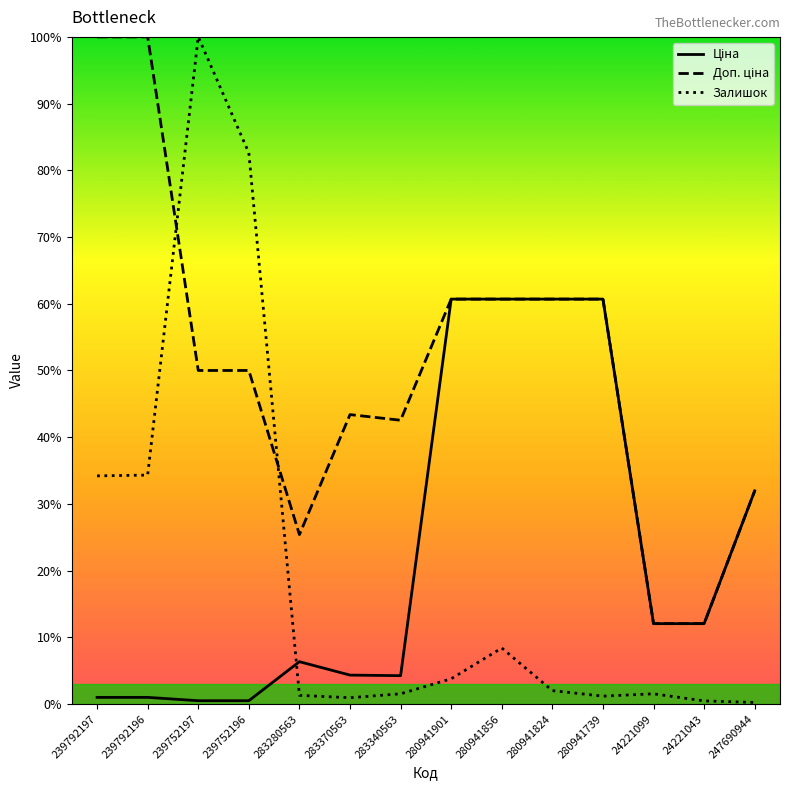

True or false: Доп. ціна and Ціна cross at least once.

False